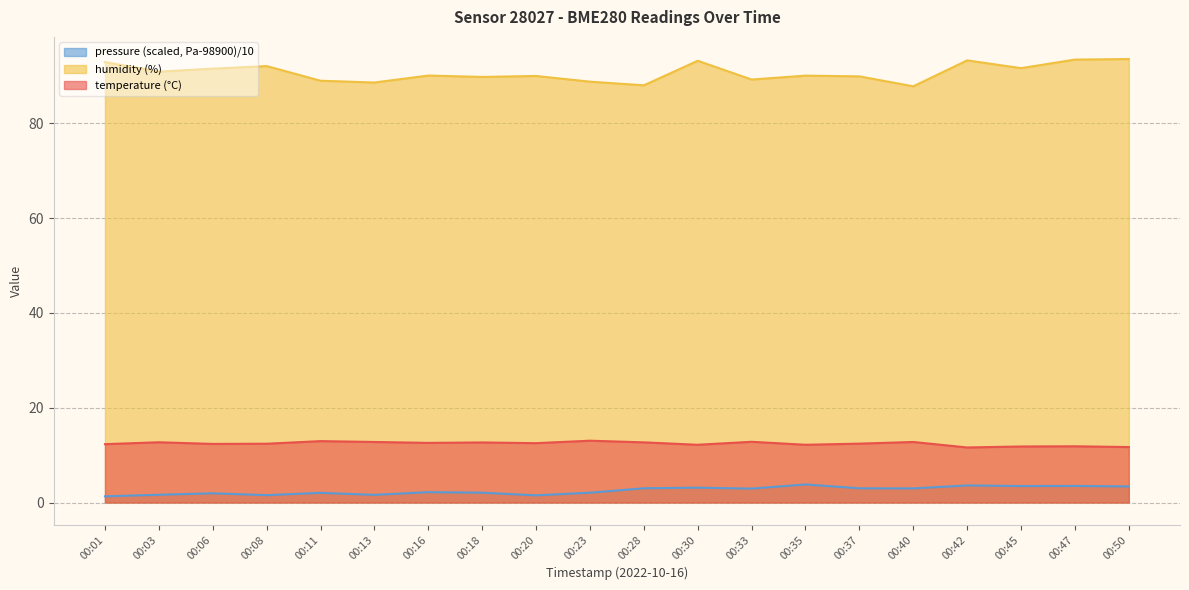

What is the average value of the temperature series?

12.4